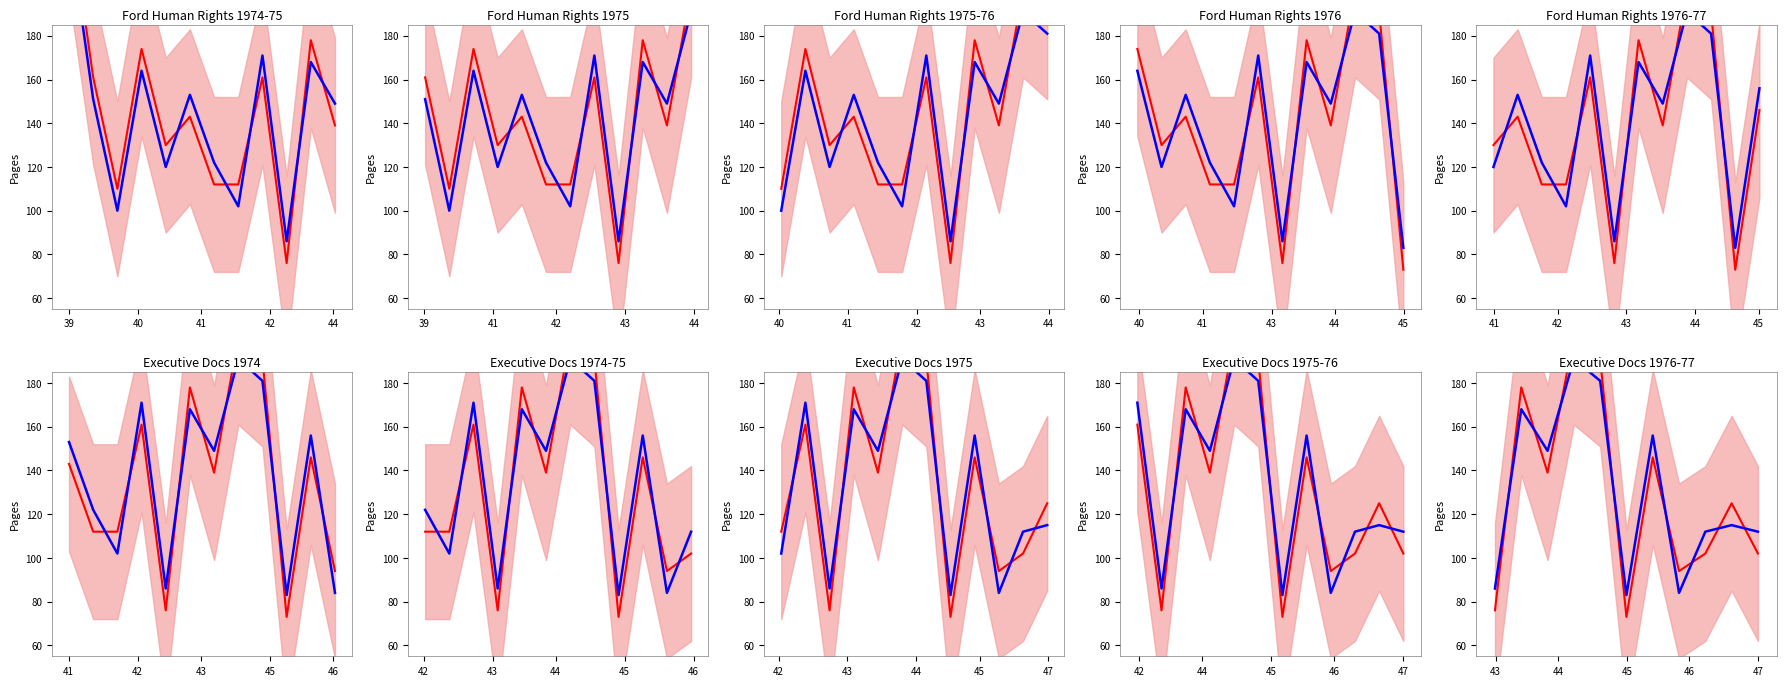

How many interior local valleys does the Predicted series have?

3